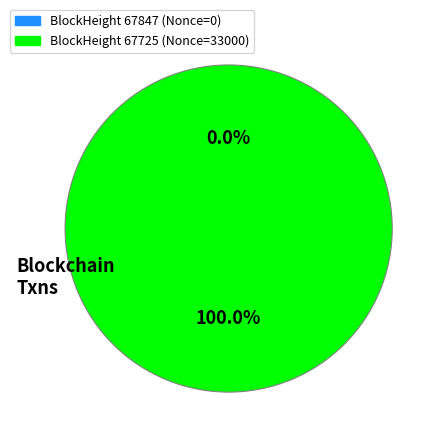

Which has a higher value, 67725 or 67847?

67725